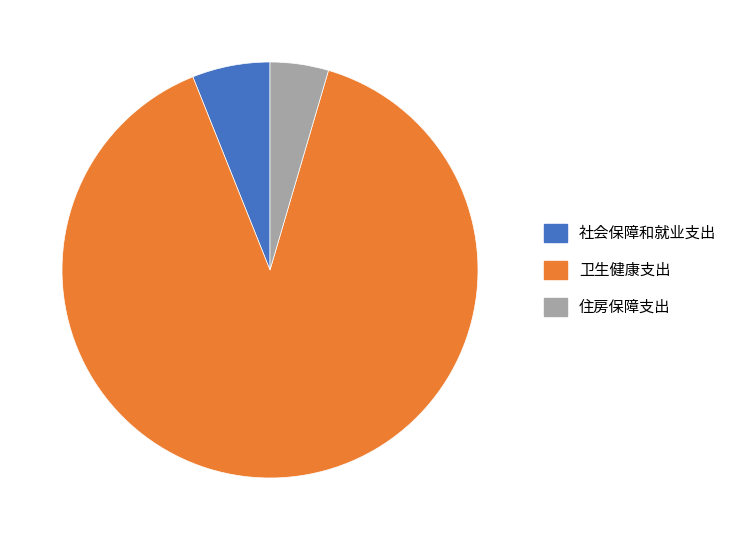

Which category has the smallest portion of the pie?

住房保障支出